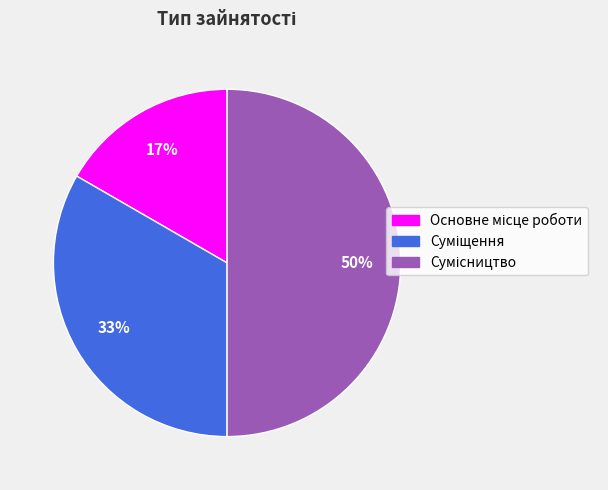

To the nearest percent, what is the difference between the largest and smallest slice percentages?

33%